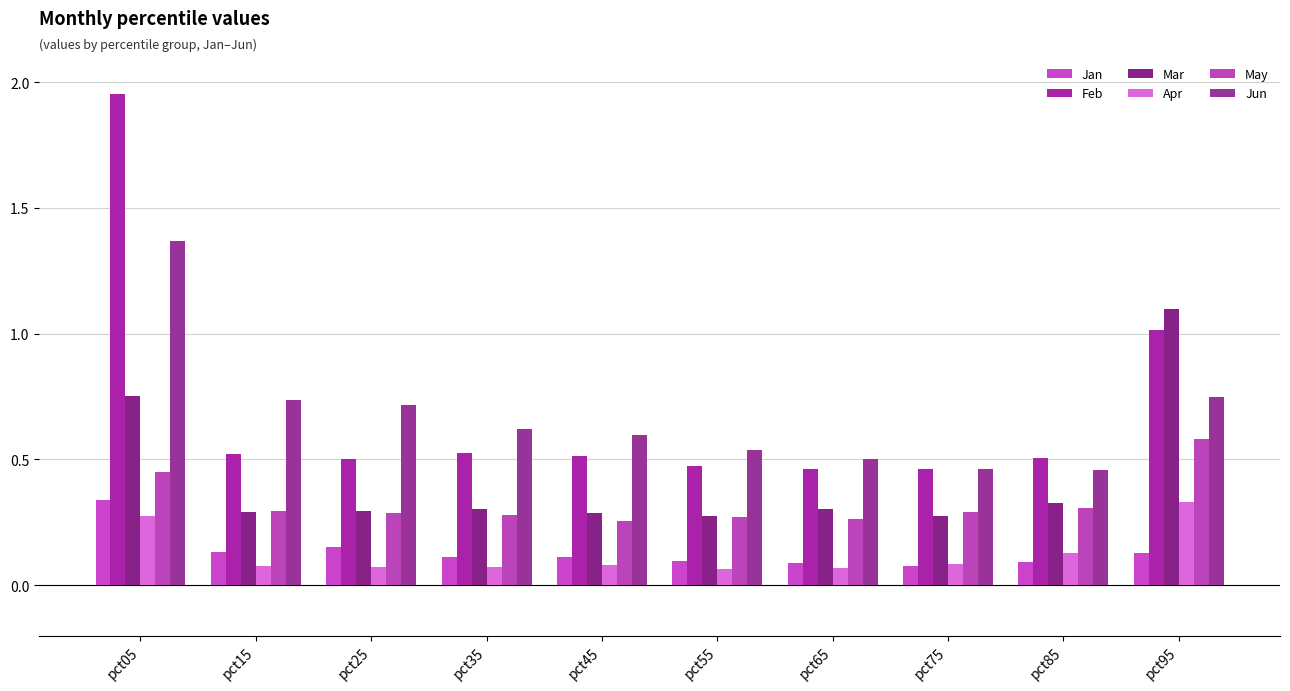

What is the difference between the highest and lowest values at pct75?

0.4